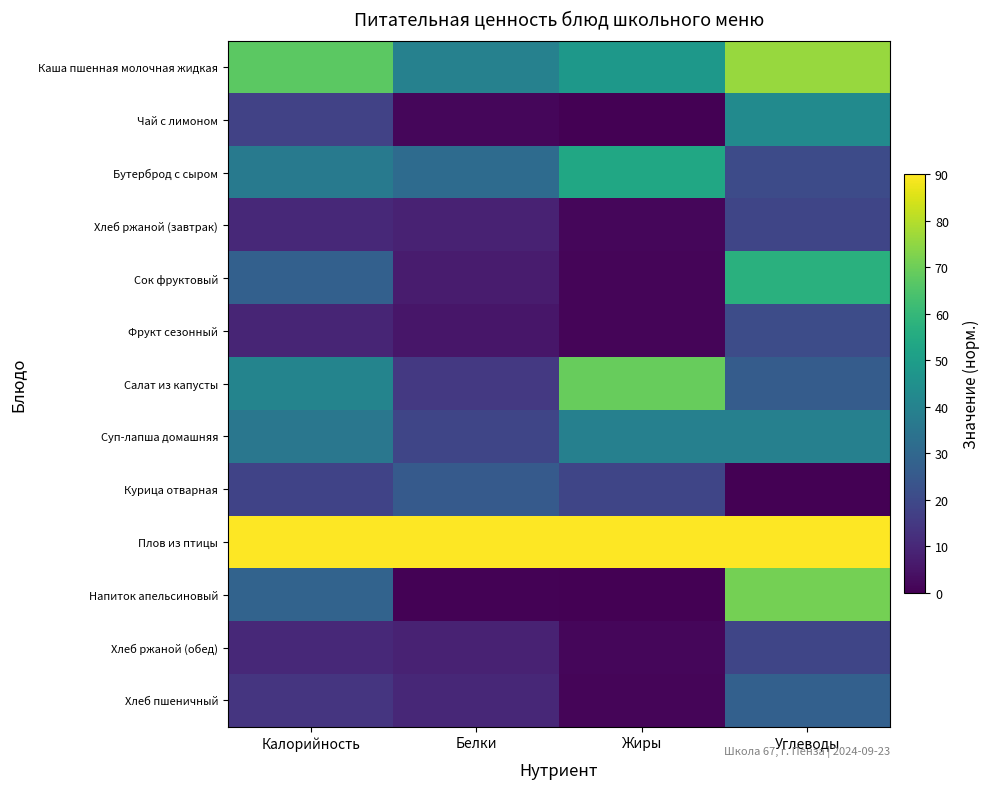

At how many categories does at least one series exceed 18?

4